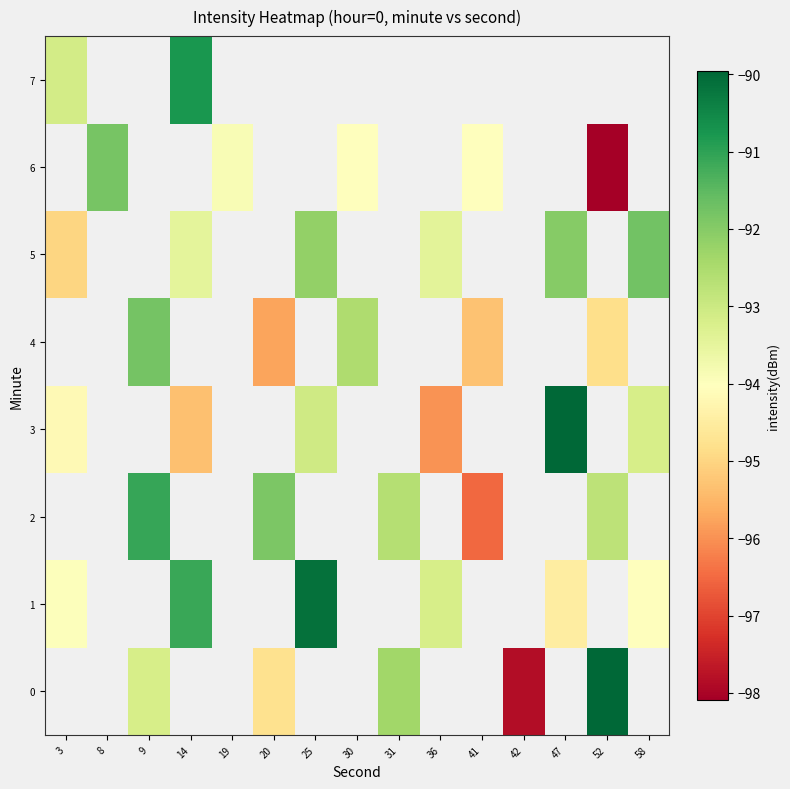

Which category has the lowest value in the 5 series?

3